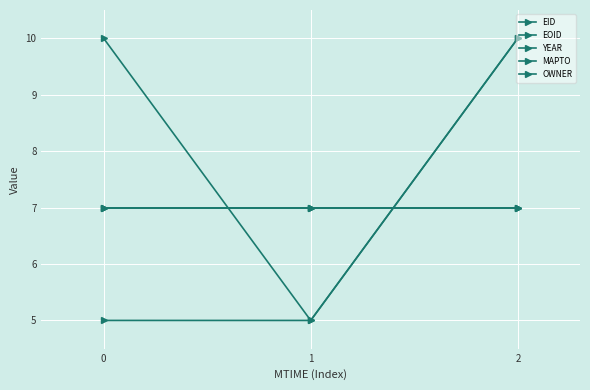

Reading left to right, extract all data points from this chart.

EID: 0=10.0	1=5.0	2=10.0
EOID: 0=5.0	1=5.0	2=10.0
YEAR: 0=7.0	1=7.0	2=7.0
MAPTO: 0=7.0	1=7.0	2=7.0
OWNER: 0=7.0	1=7.0	2=7.0